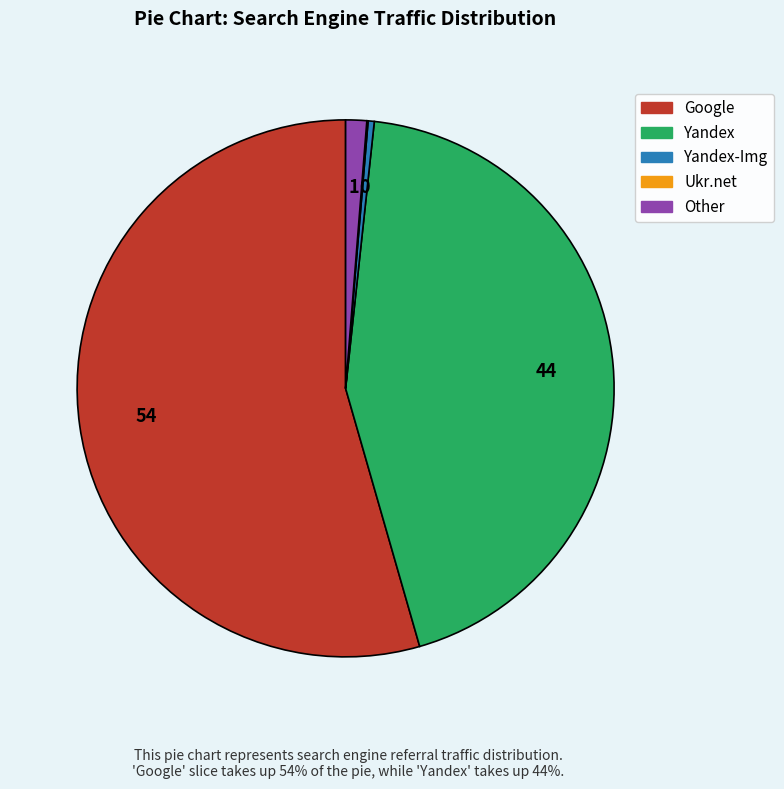

Is there a majority slice in this chart?

Yes